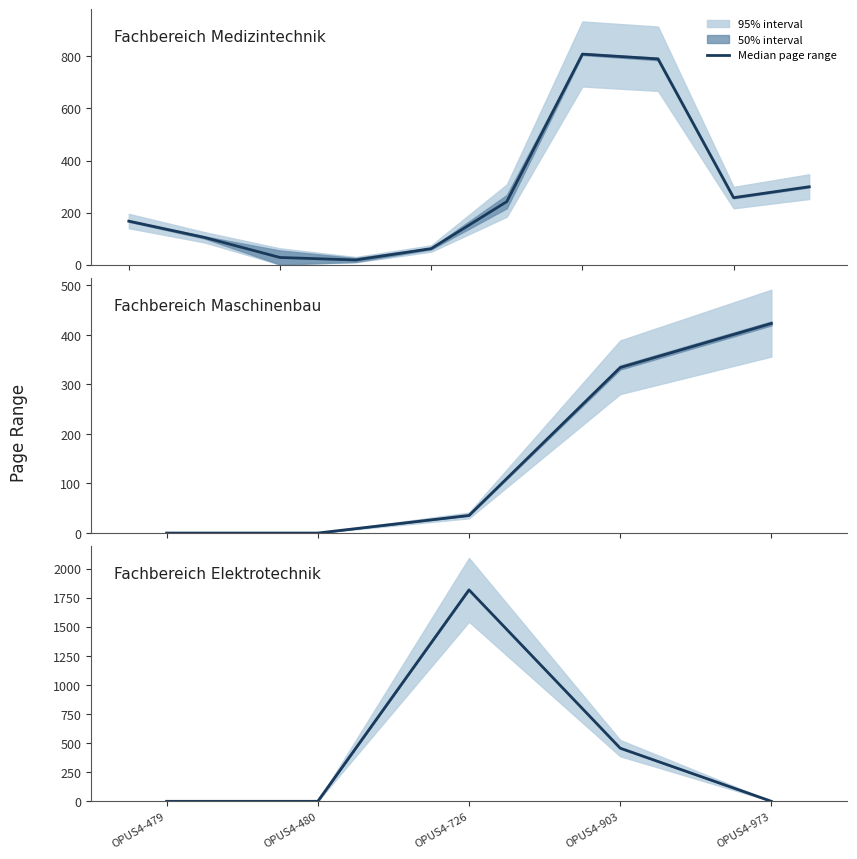

List the labels in order of value, largest first.

OPUS4-726, OPUS4-903, OPUS4-479, OPUS4-480, OPUS4-973